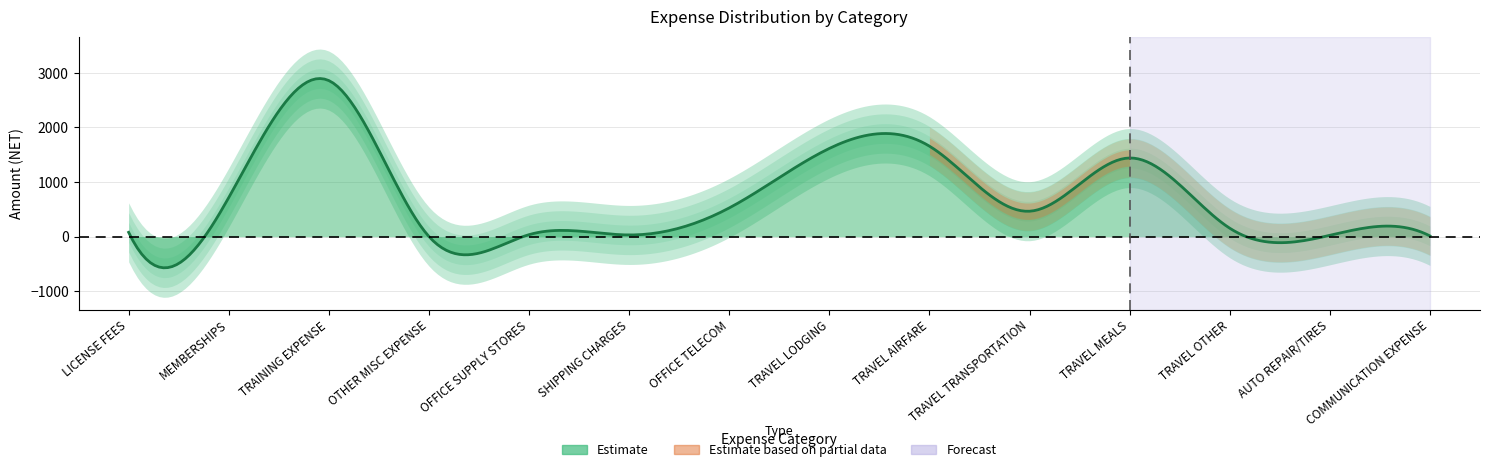

True or false: the data shows 2231.0 at TRAVEL AIRFARE.

False